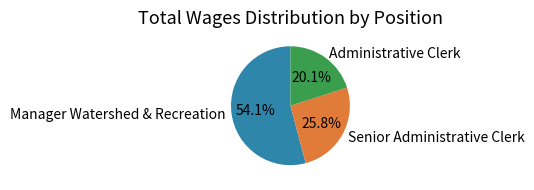

How many slices are in this pie chart?

3